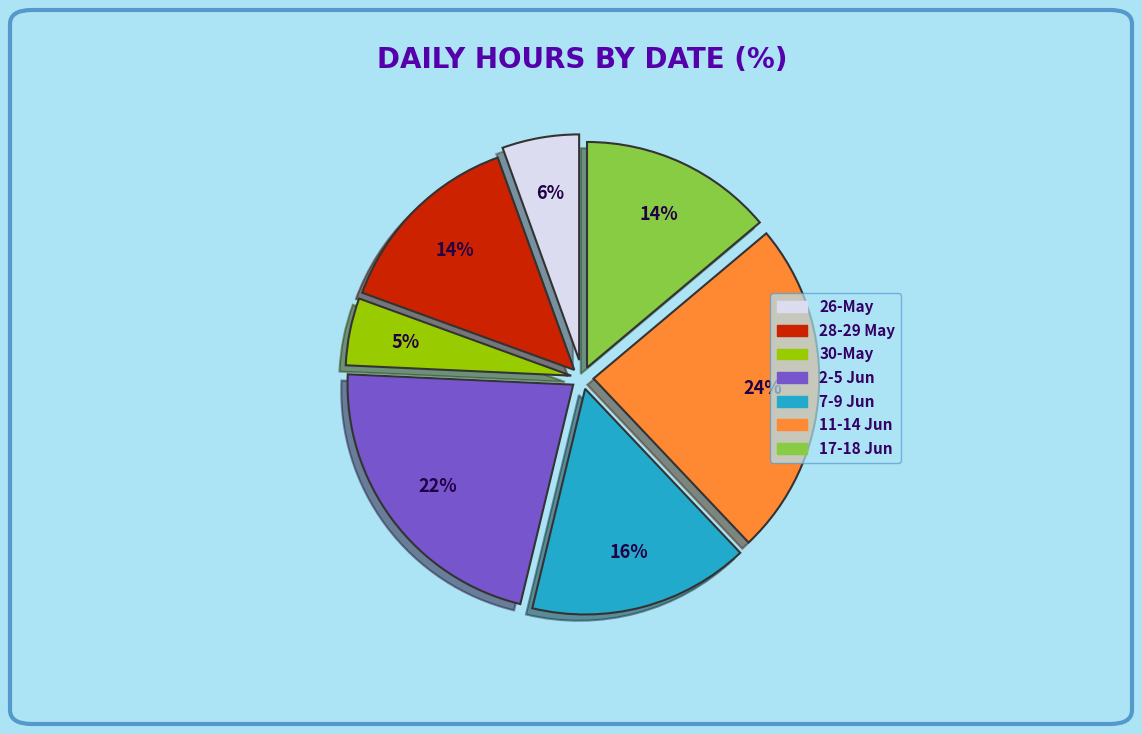

Is there any slice that represents more than half of the pie?

No